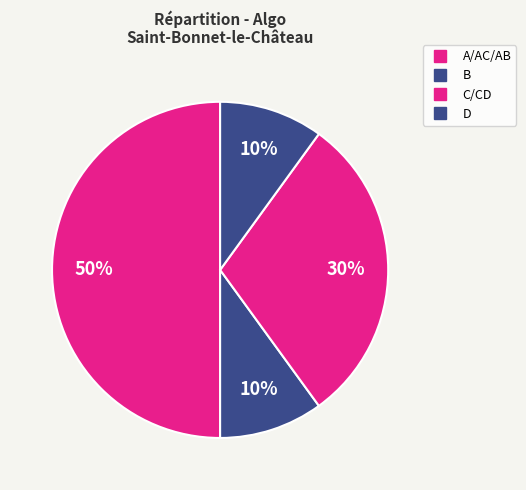

Count the number of slices in the pie.

4